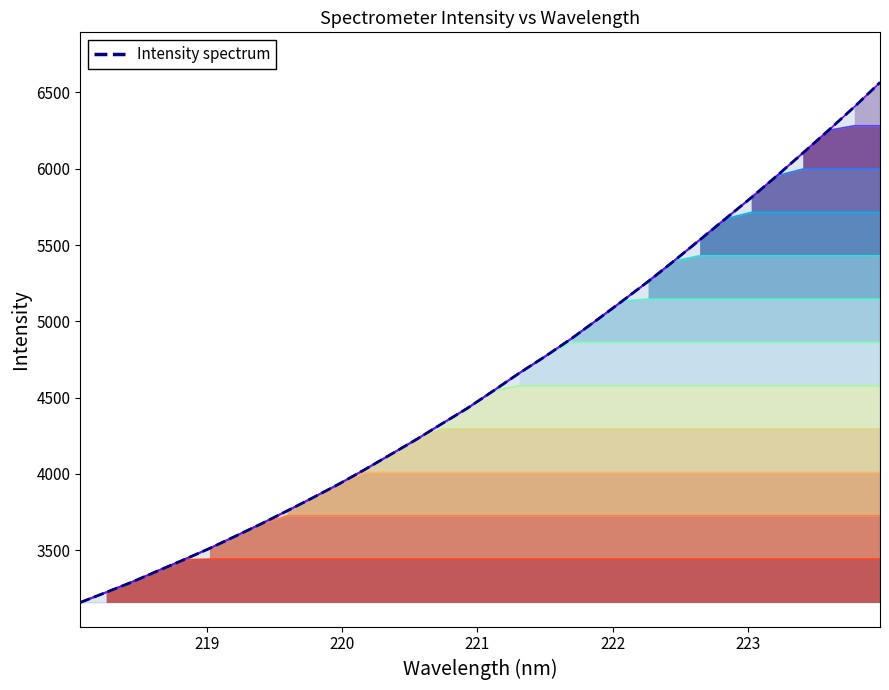

What is the difference between the maximum and minimum values?

3407.0